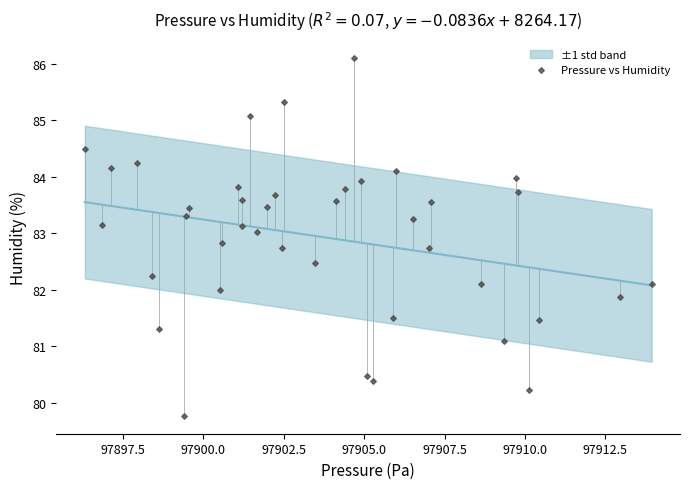

What is the range of X values (max minus min)?

17.6